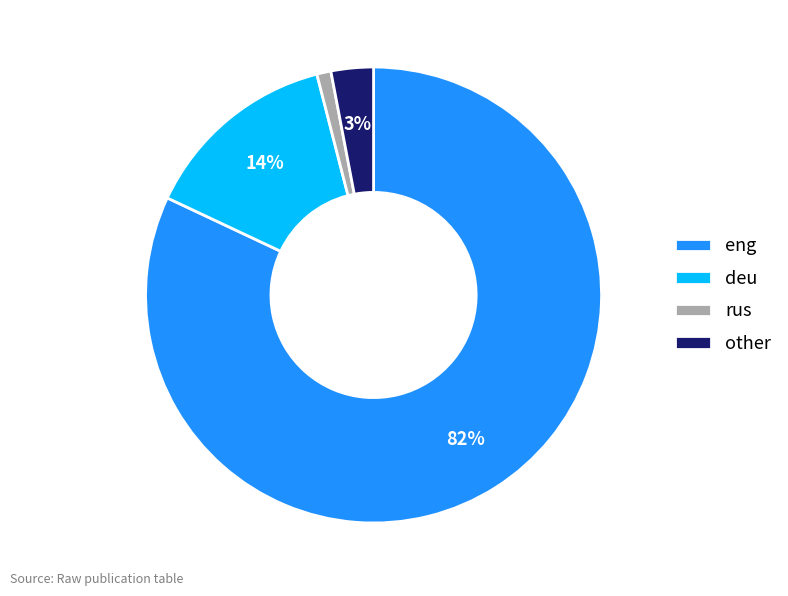

Does rus account for over 50% of the chart?

No